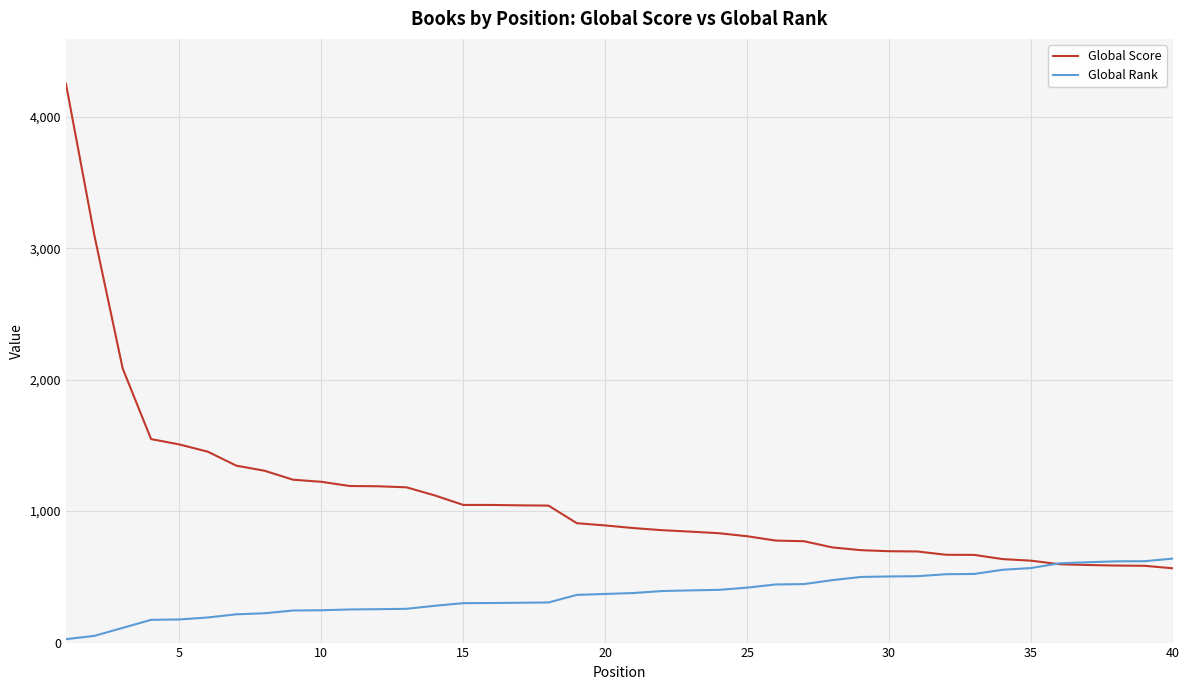

What is the highest value of the Global Rank series?

639